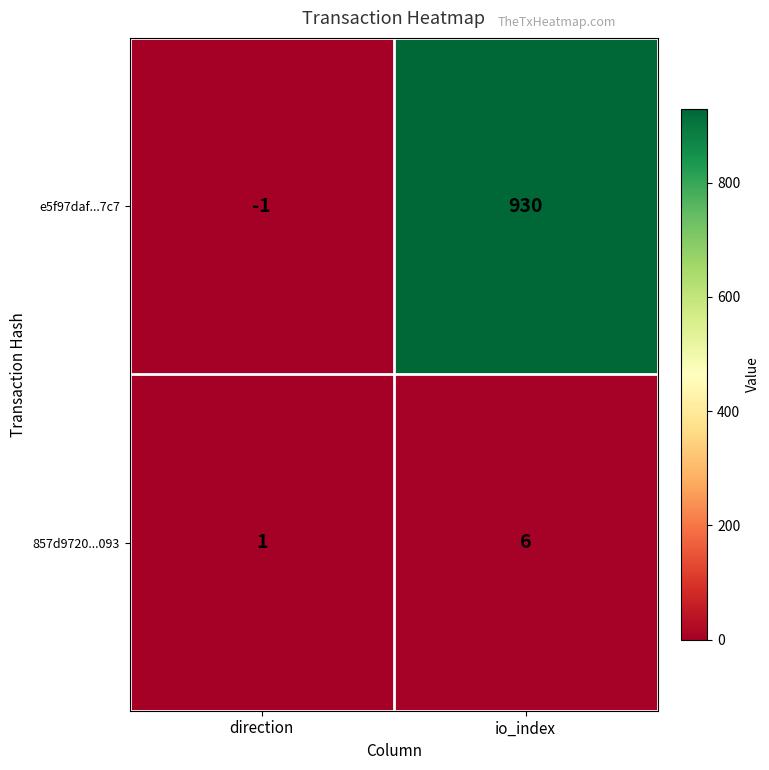

Which series changed the most between direction and io_index?

e5f97daf...7c7